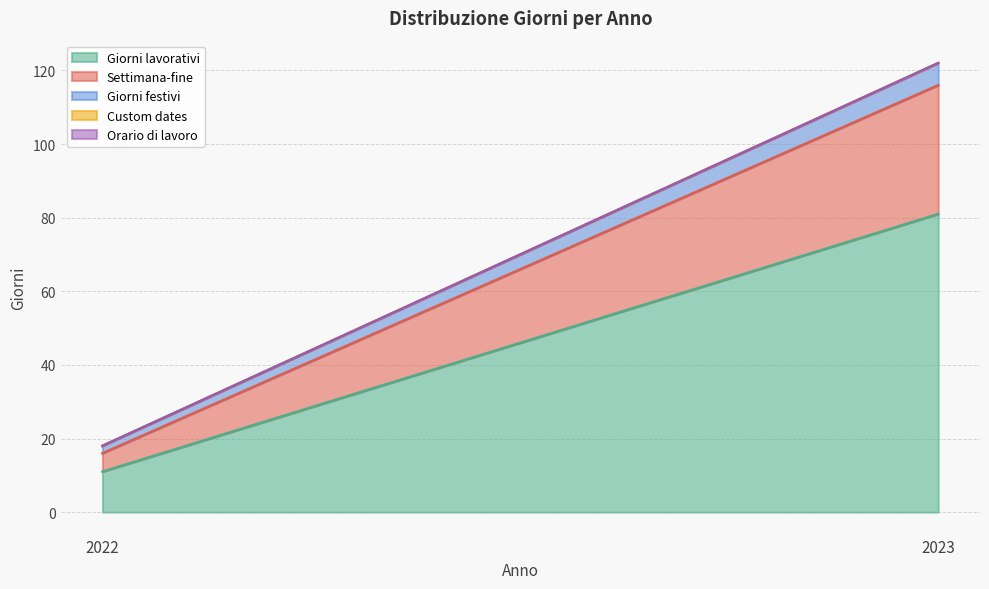

What are all the series names shown in the legend?

Giorni lavorativi, Settimana-fine, Giorni festivi, Custom dates, Orario di lavoro